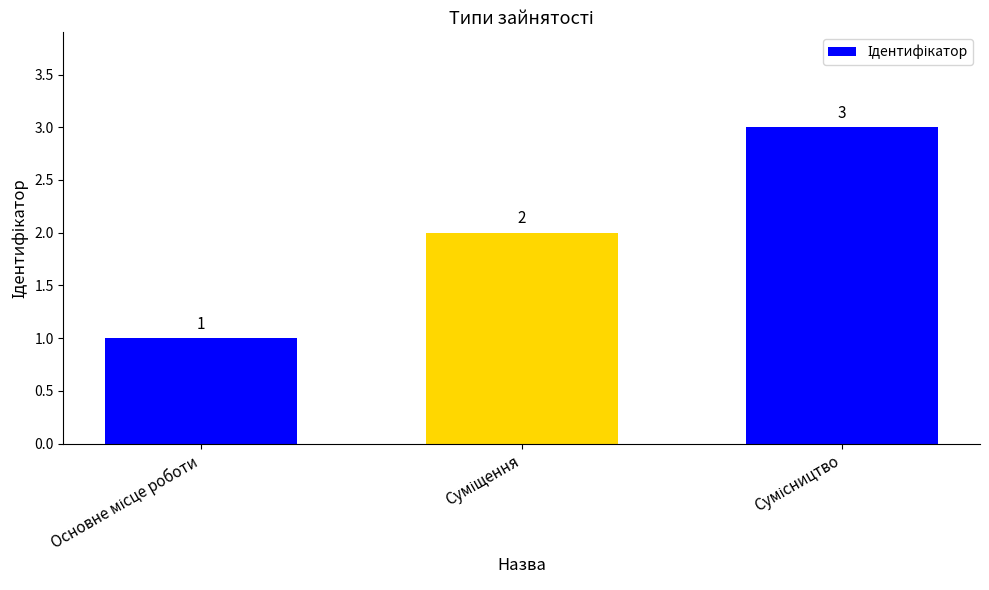

What is the value of the 3rd bar from the left?

3